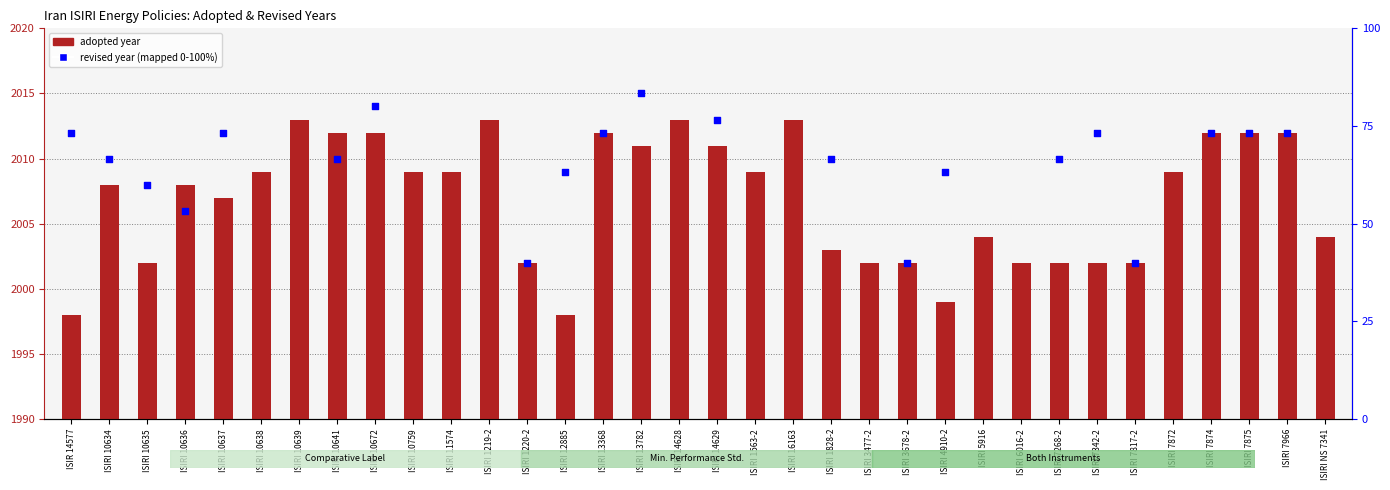

Which series reaches the maximum Y coordinate?

revised year percentile